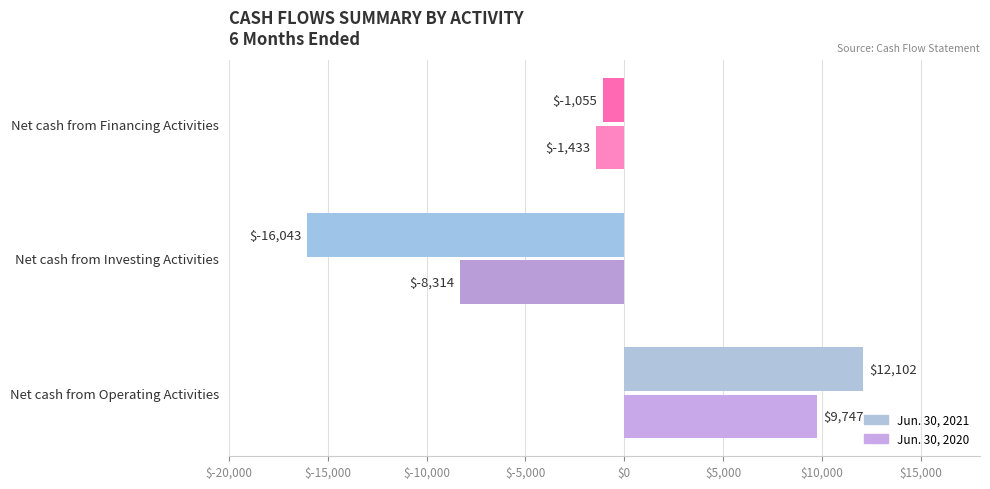

What is the maximum value for Jun. 30, 2020?

9747